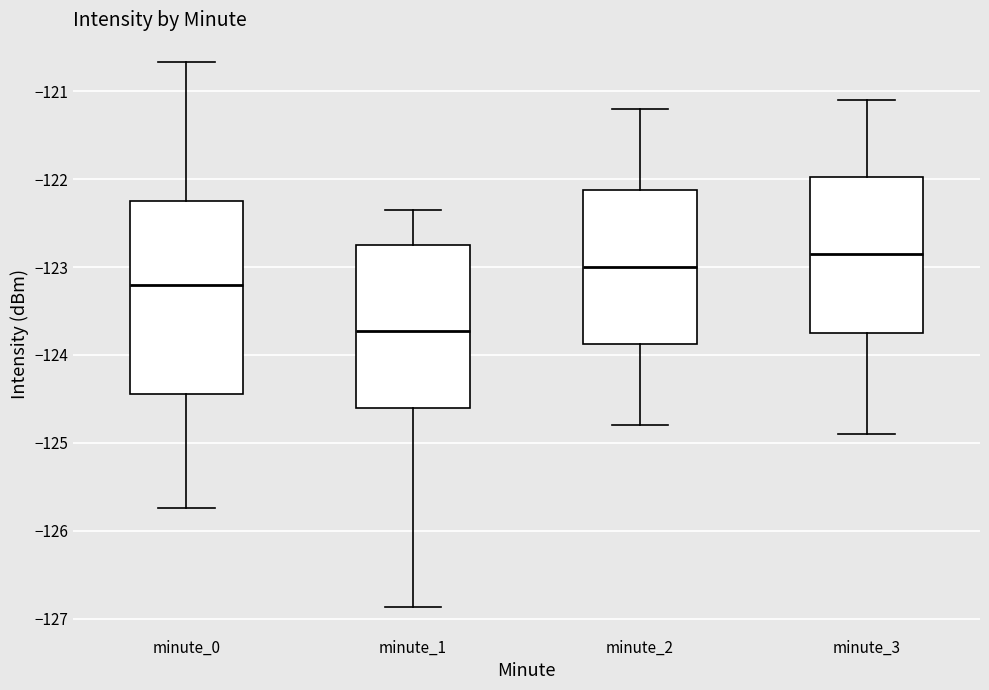

Where does the upper whisker of the box for minute_0 end on the y-axis? The values are not printed on the chart, so give them approximately, as read against the axis.

-120.7